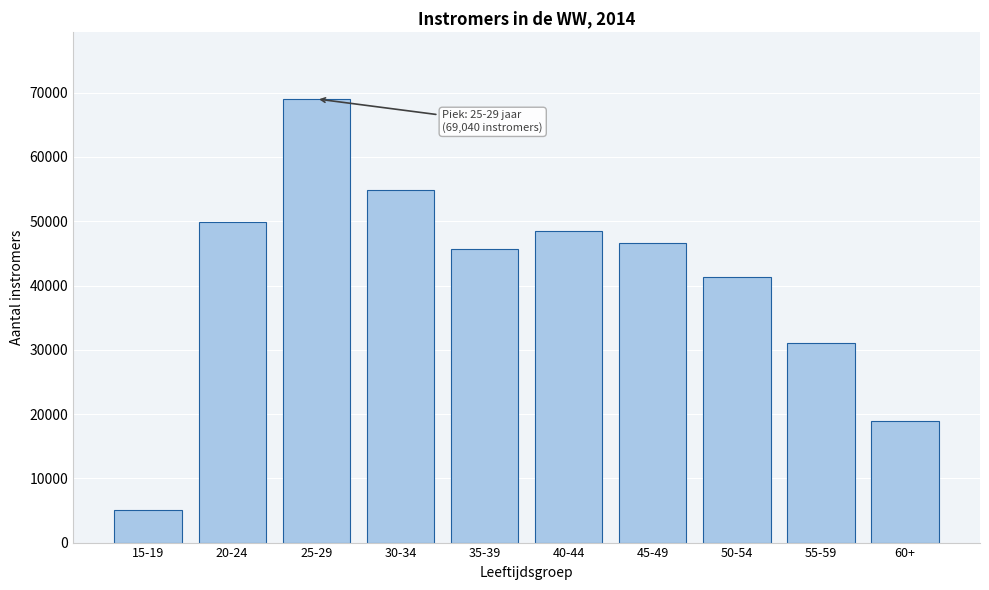

Reading left to right, list all the values displayed in this chart.

5050	49810	69040	54910	45760	48500	46610	41280	30980	18900